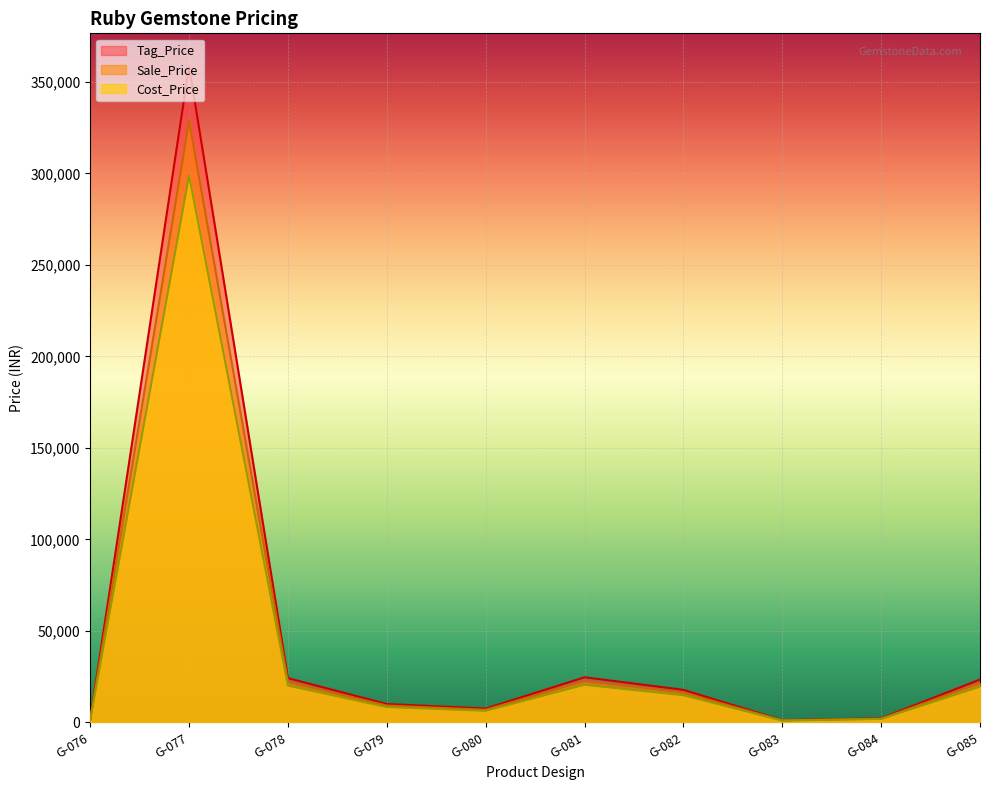

What is the total value across all series at G-078?

66577.5